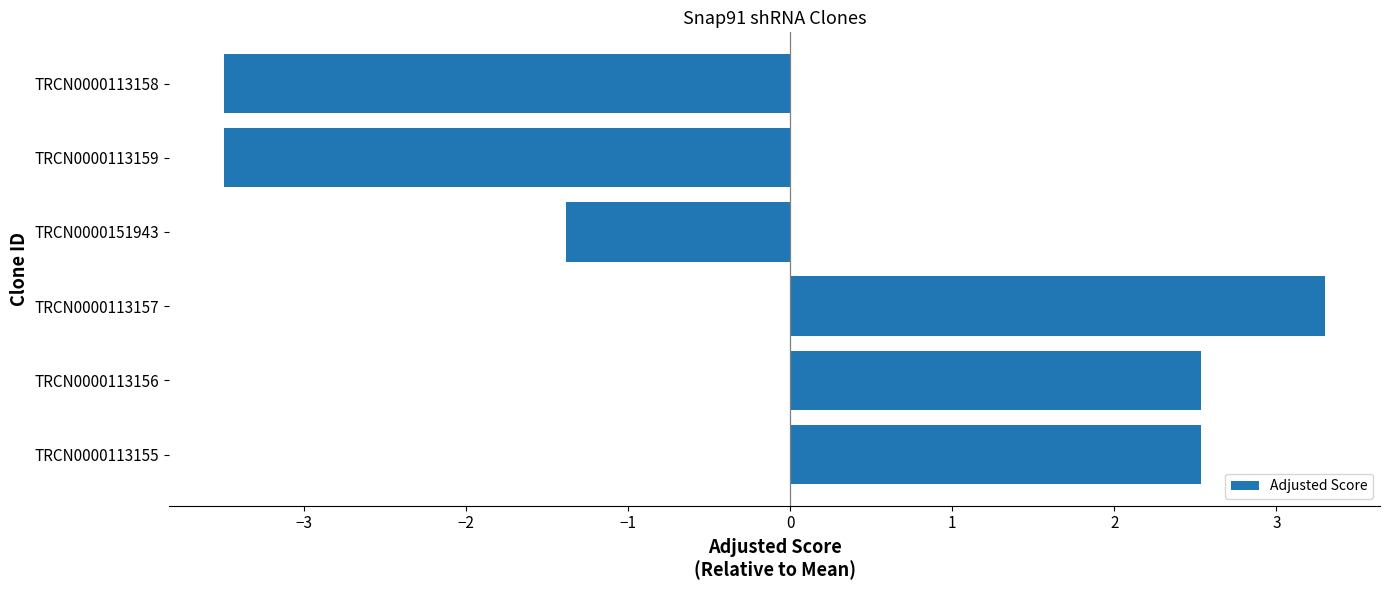

How many values are above zero?

3